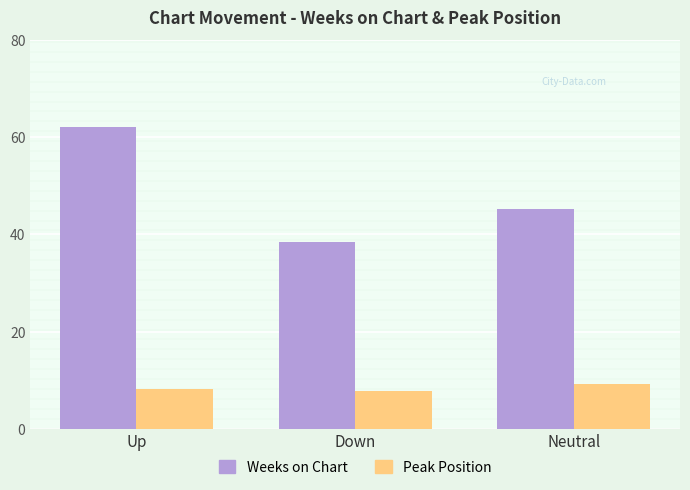

At which label is Weeks on Chart closest to 50?

Neutral